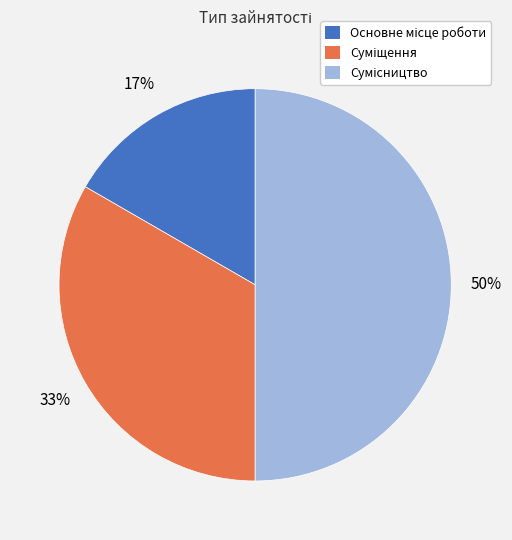

How many segments does this pie chart have?

3